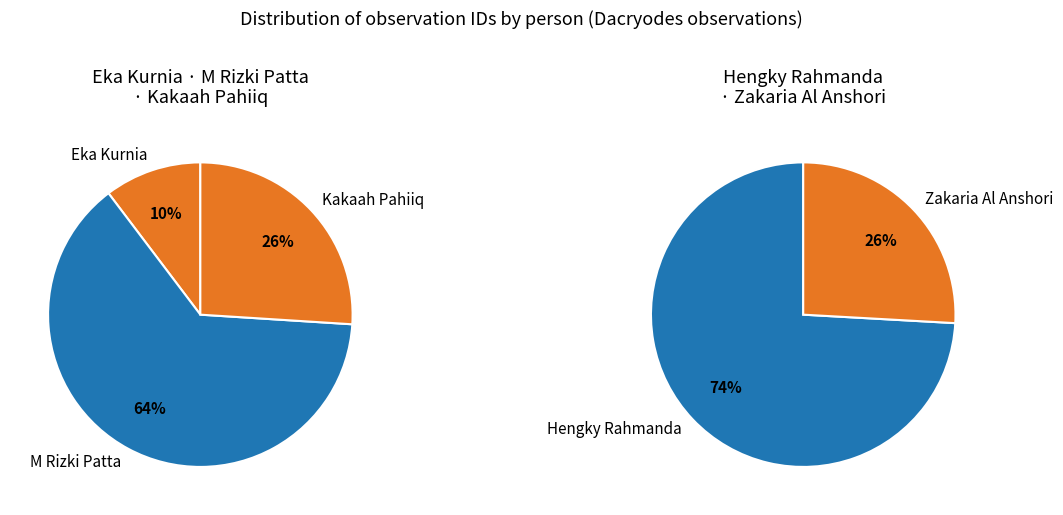

How many segments does this pie chart have?

5